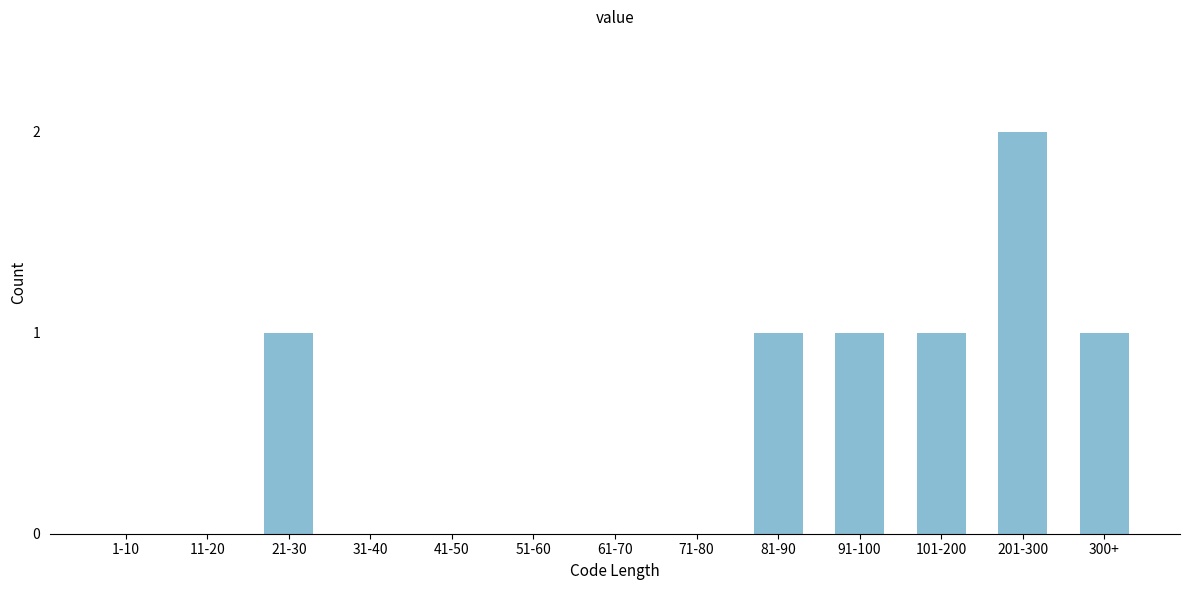

Reading left to right, extract all data points from this chart.

1-10=0	11-20=0	21-30=1	31-40=0	41-50=0	51-60=0	61-70=0	71-80=0	81-90=1	91-100=1	101-200=1	201-300=2	300+=1